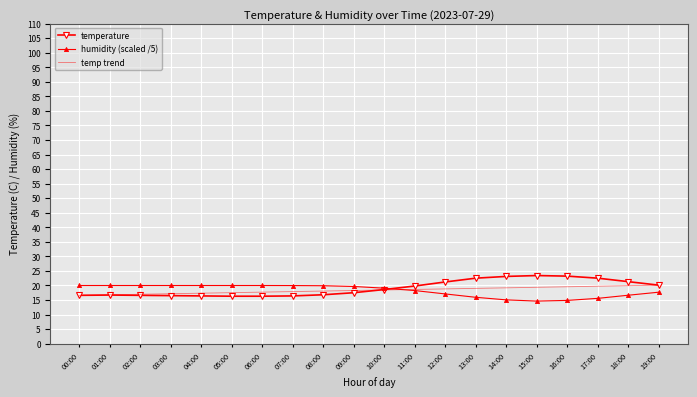

At which label does humidity first exceed 19?

00:00